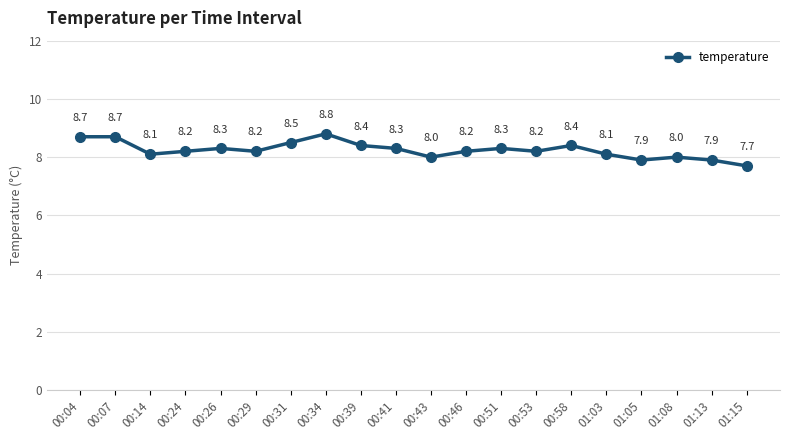

What is the ratio of the value at 01:15 to the value at 00:31?

0.9